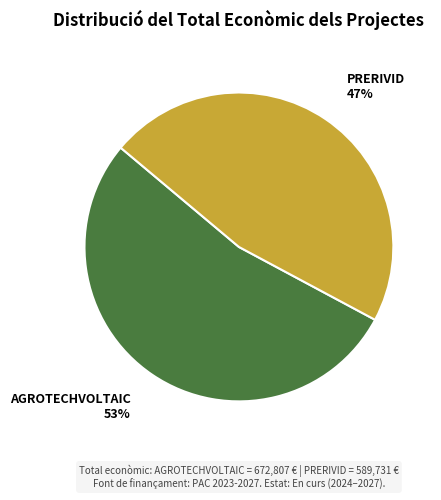

How many slices are in this pie chart?

2